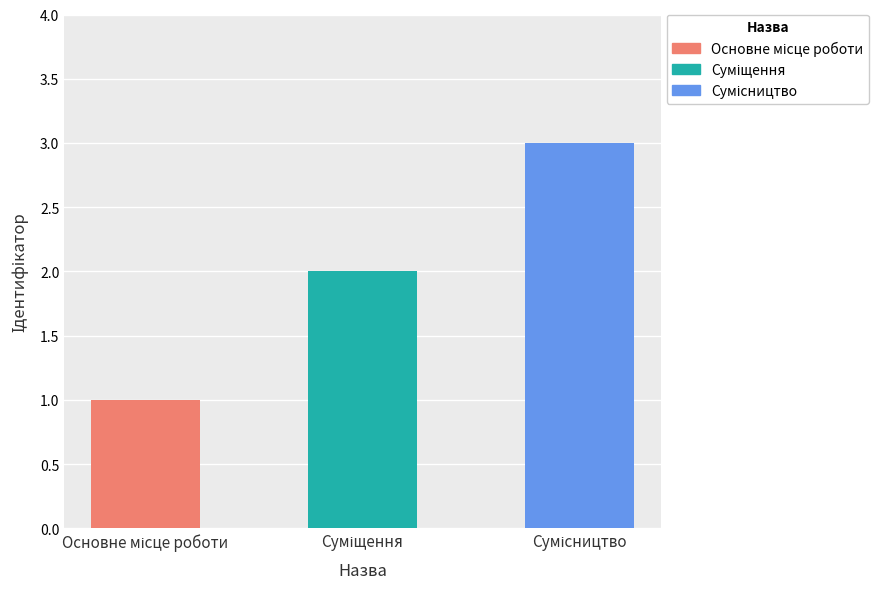

What is the smallest value displayed?

1